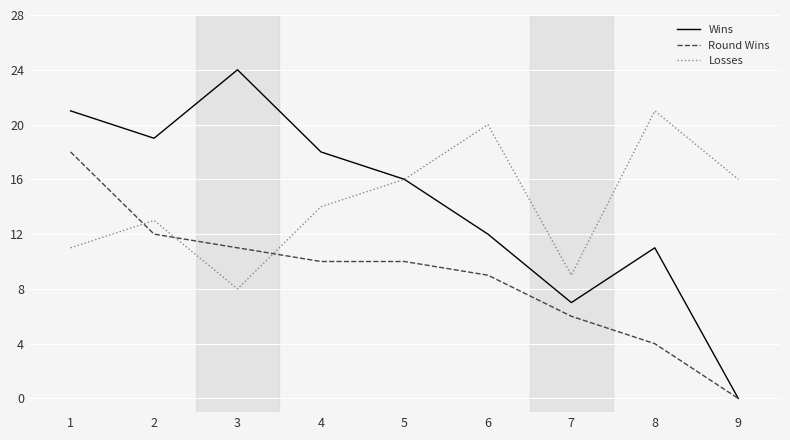

Reading left to right, transcribe all the data shown in this chart.

Wins: 1=21	2=19	3=24	4=18	5=16	6=12	7=7	8=11	9=0
Round Wins: 1=18	2=12	3=11	4=10	5=10	6=9	7=6	8=4	9=0
Losses: 1=11	2=13	3=8	4=14	5=16	6=20	7=9	8=21	9=16